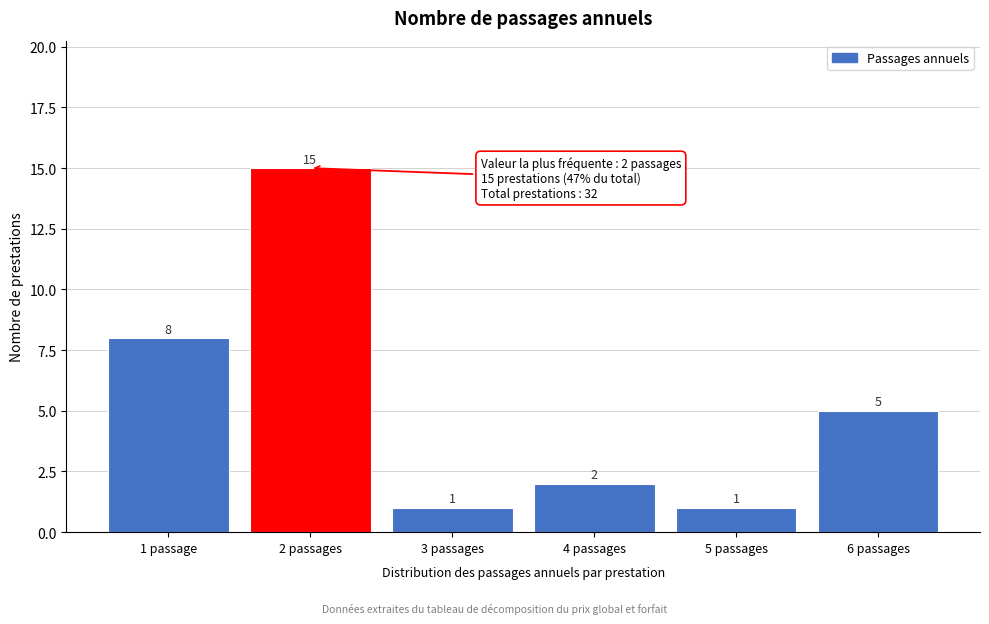

Reading left to right, extract all data points from this chart.

1 passage=8	2 passages=15	3 passages=1	4 passages=2	5 passages=1	6 passages=5